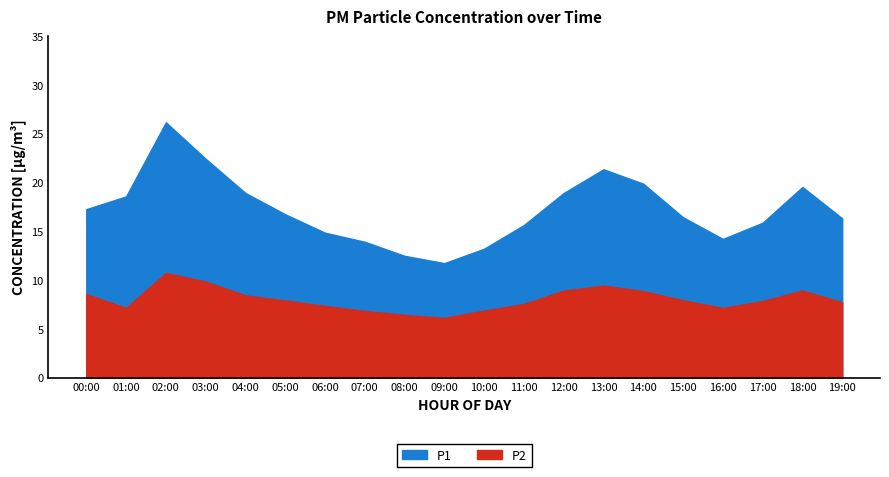

Which has a higher value, 12:00 or 00:00?

12:00